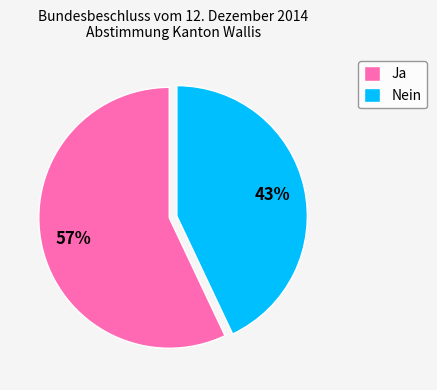

How many slices are in this pie chart?

2